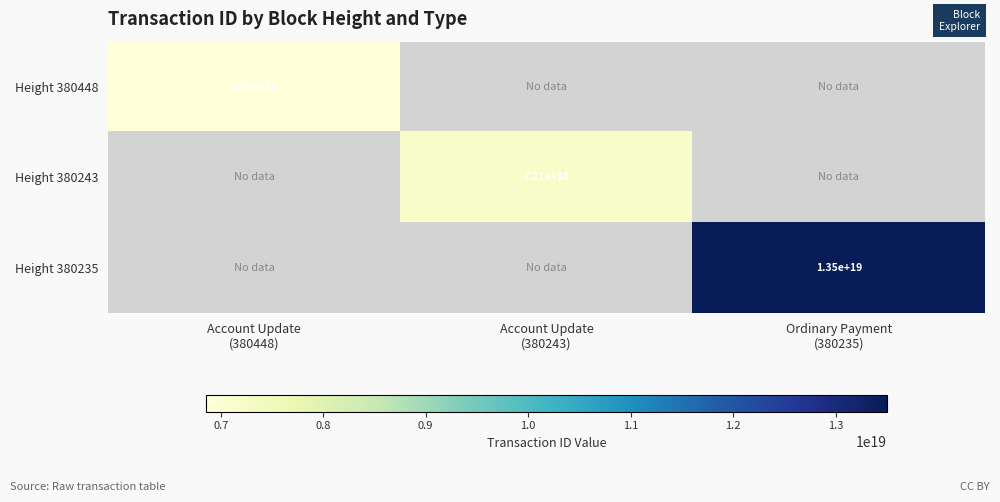

How many categories are shown in the chart?

3